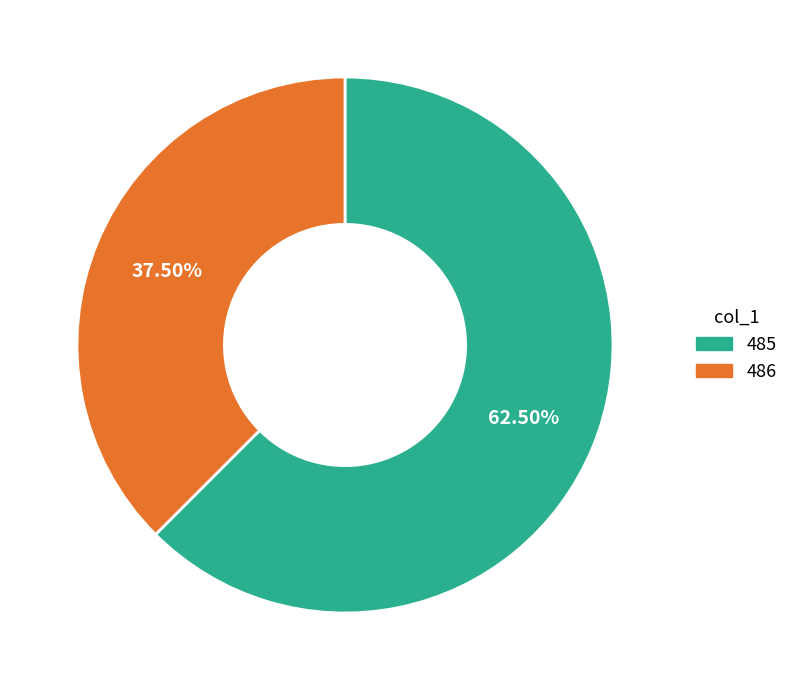

Which category has the smallest portion of the pie?

486